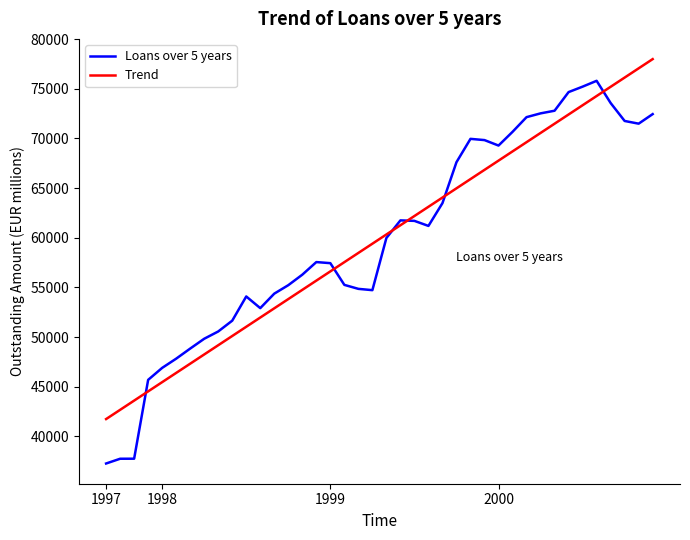

Which series has the largest range (max minus min)?

Loans over 5 years